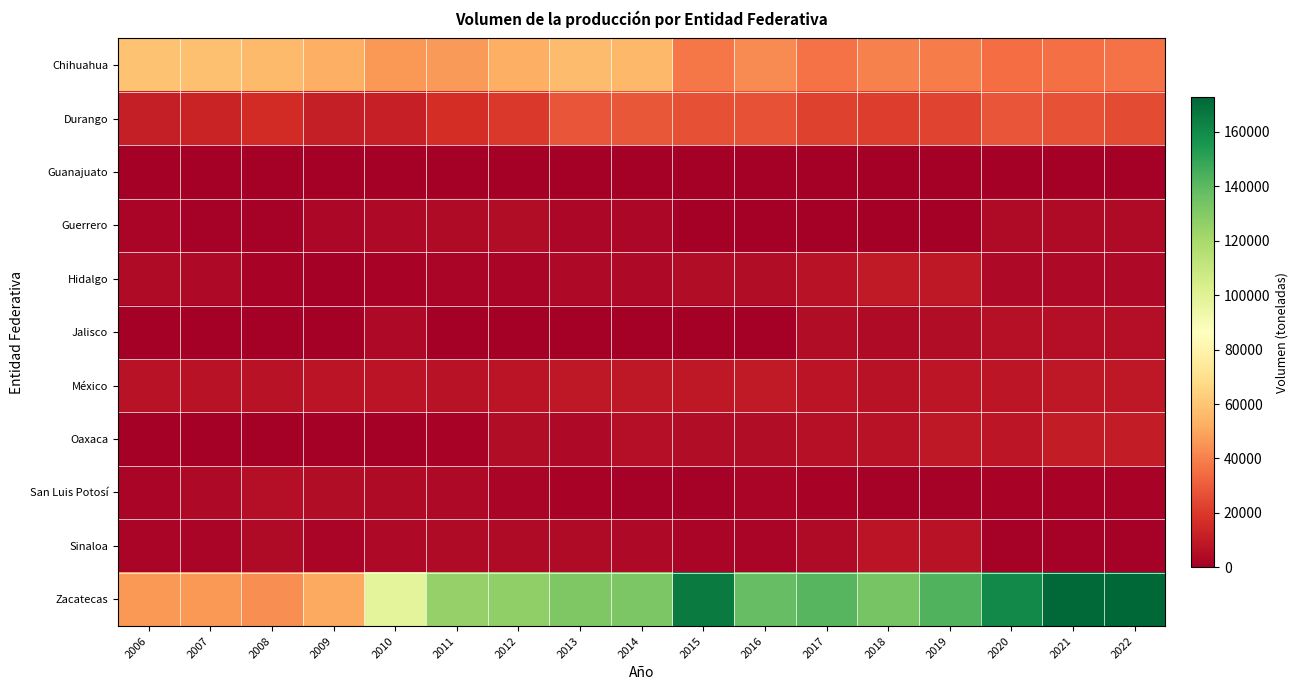

Which series has the largest total across all categories?

Zacatecas